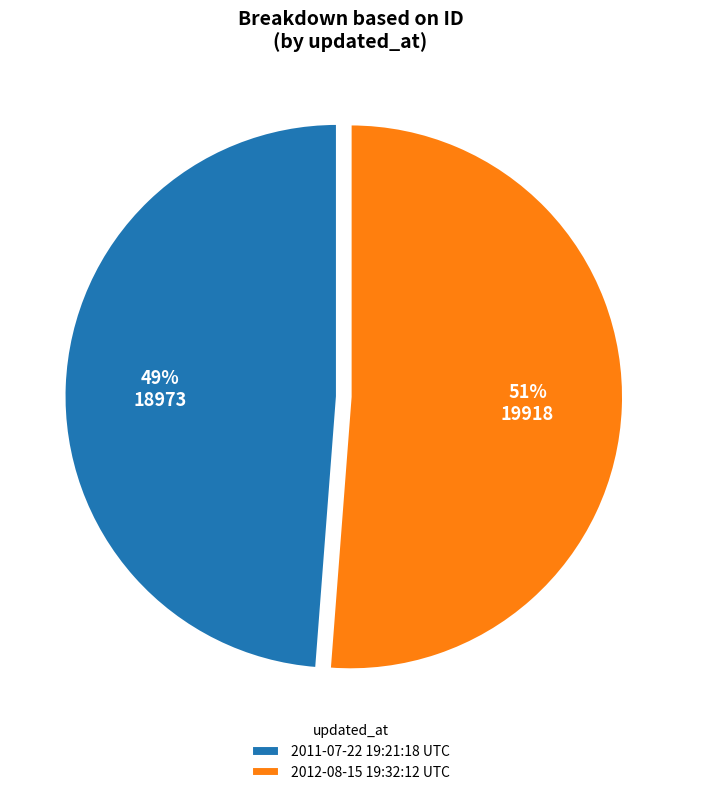

How many slices are in this pie chart?

2